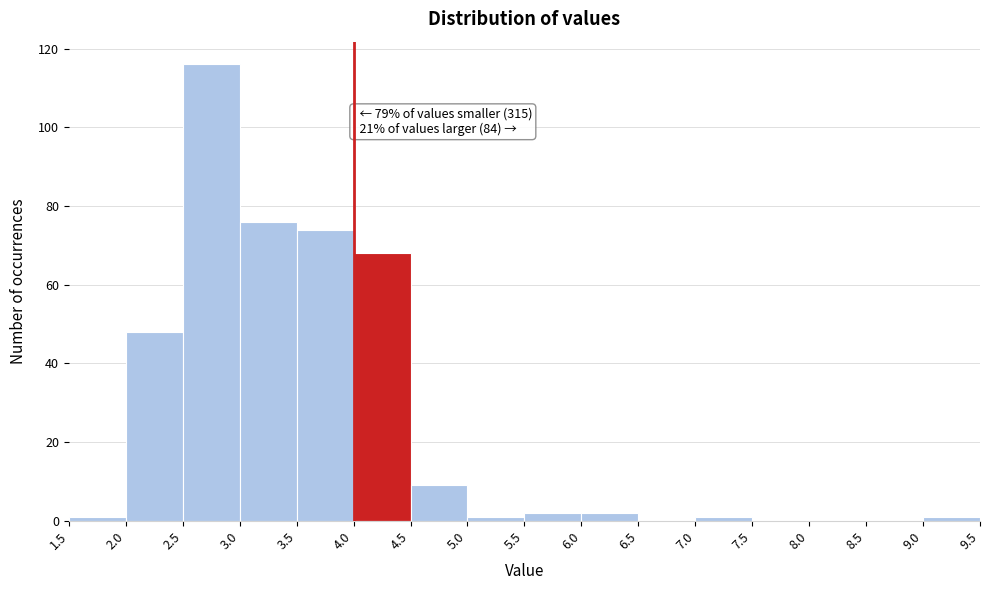

Over which range of the x-axis is the bar tallest?

2.5 to 3.0